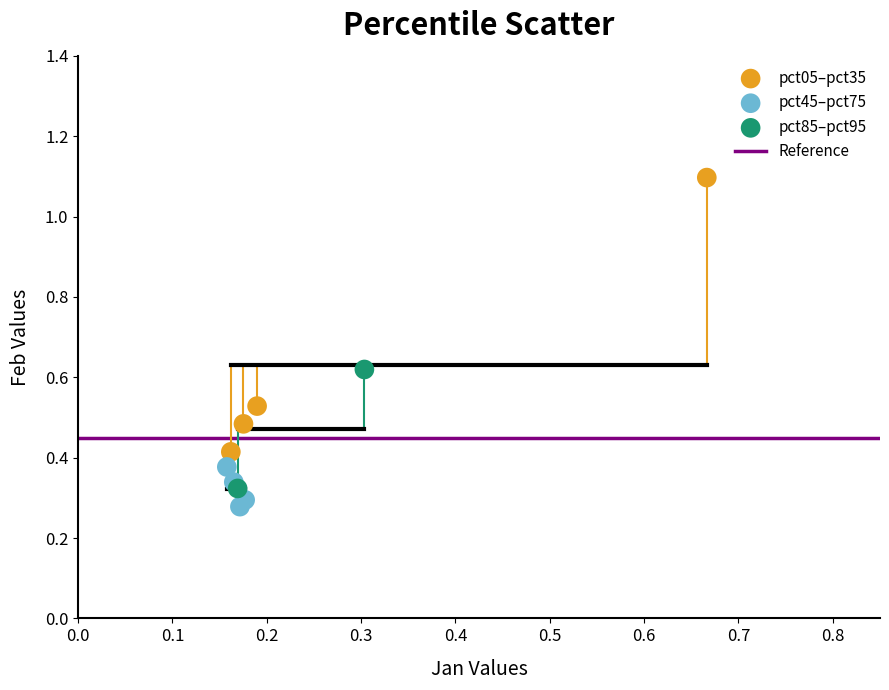

Which series has the widest spread of Y values?

pct05–pct35